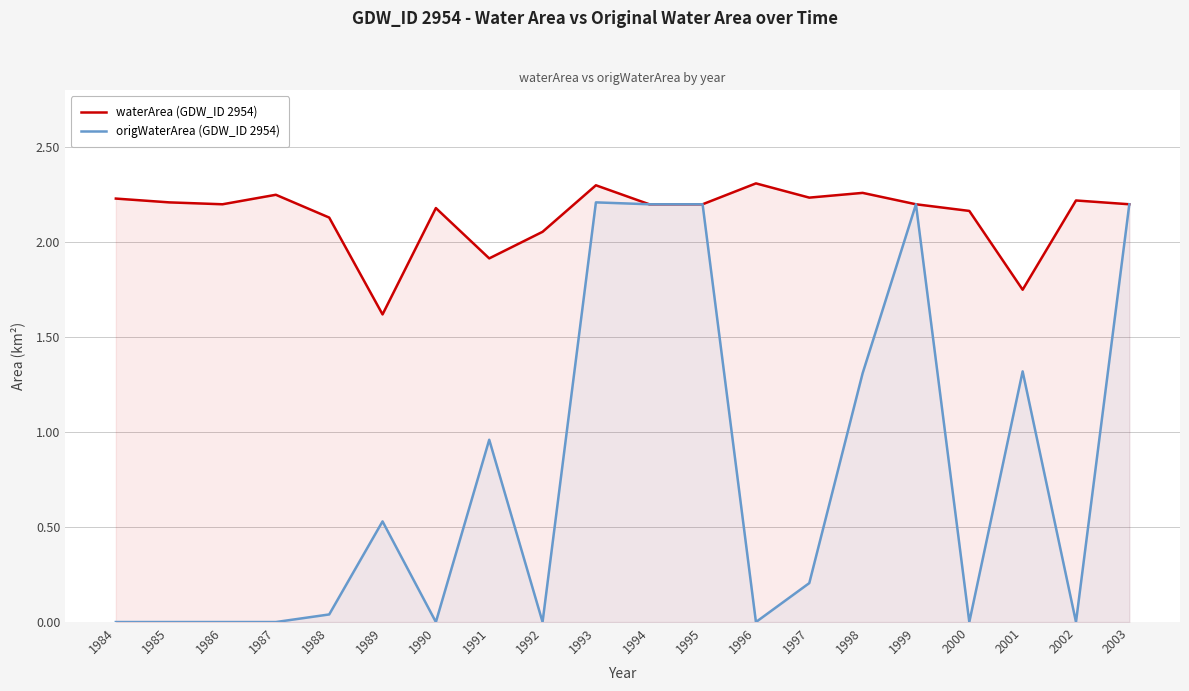

List the series in order of their peak value, lowest first.

origWaterArea (GDW_ID 2954), waterArea (GDW_ID 2954)